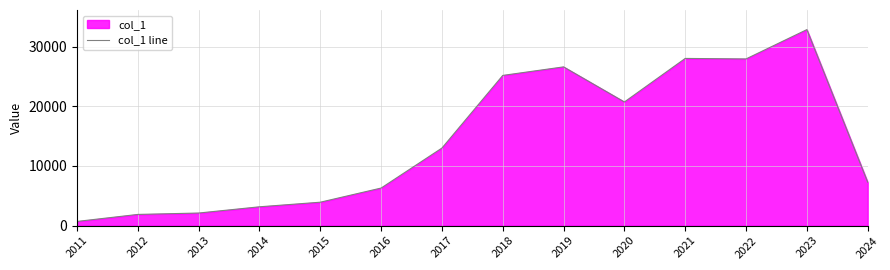

What value does the data have at 2011, to the nearest 100?

700